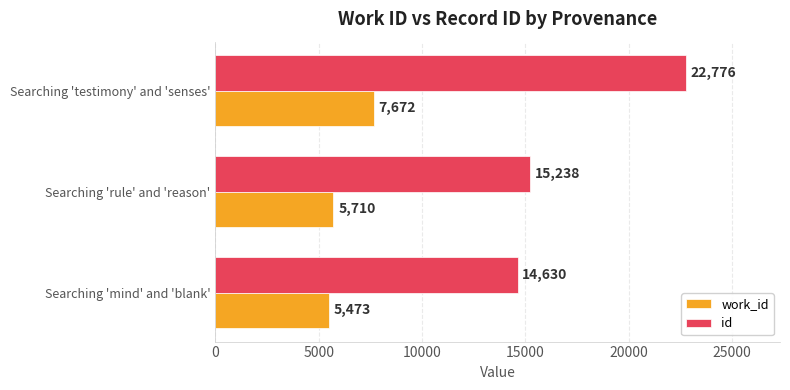

List the series in order of their peak value, highest first.

id, work_id